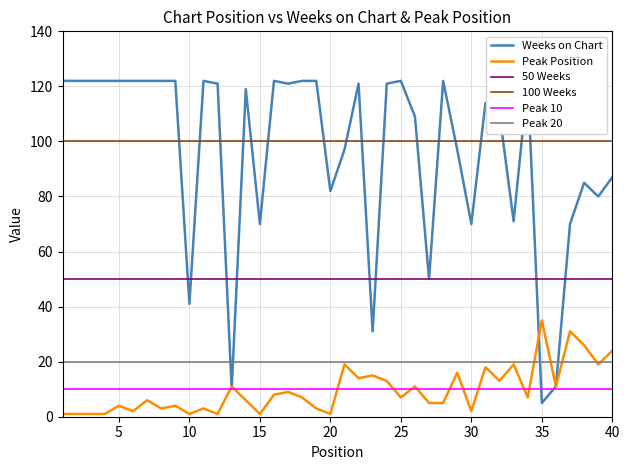

What is the approximate value of Peak Position at 32, to the nearest 10?

10